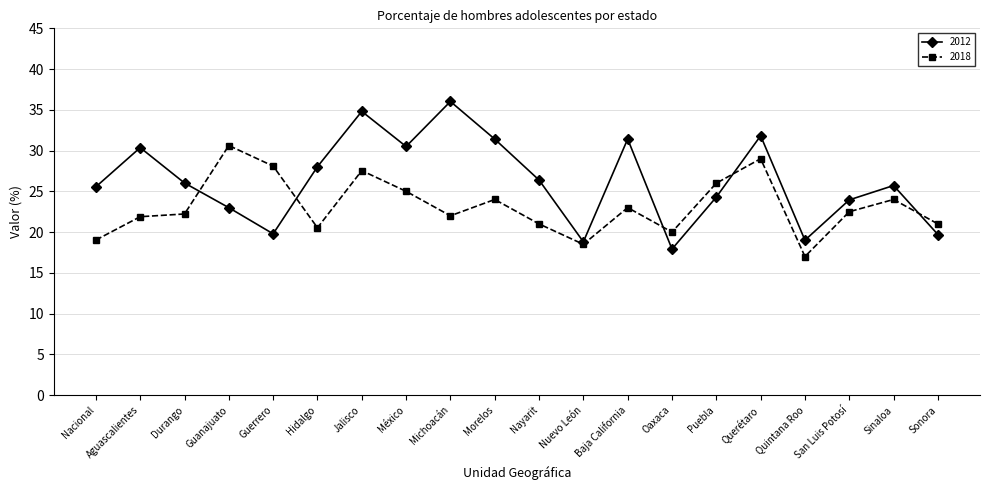

What is the difference between the maximum and second lowest values in the 2012 series?

17.2